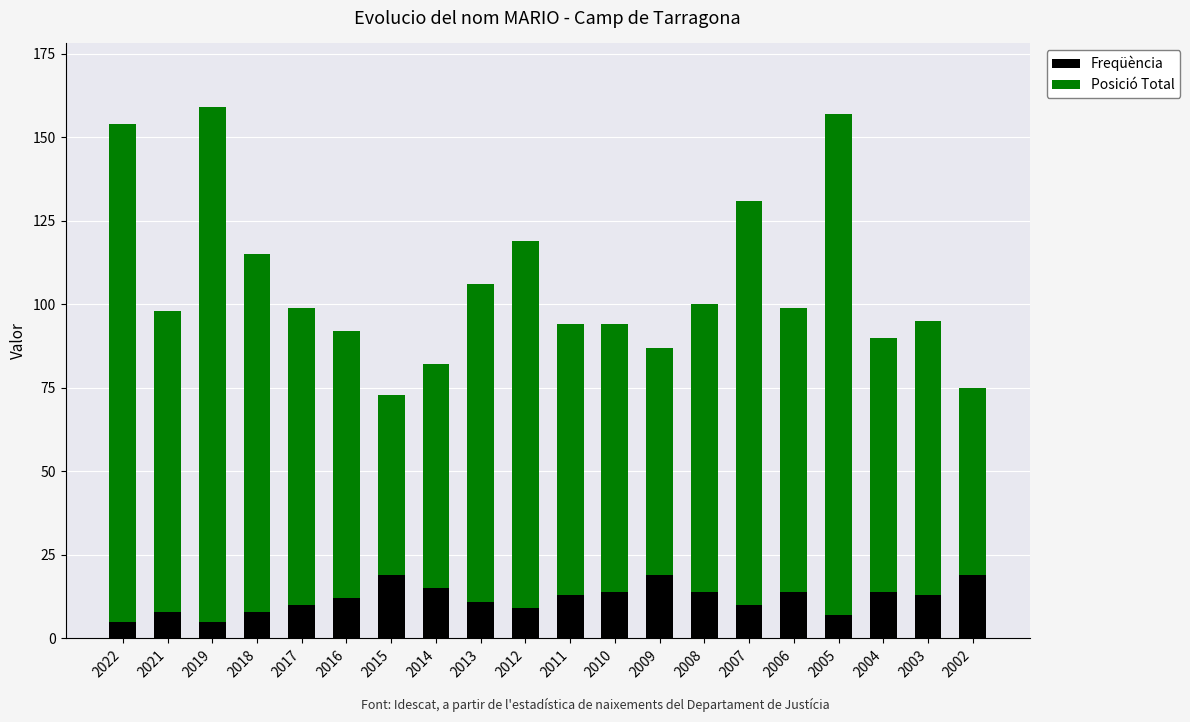

What is the total value across all series at 2021?

98